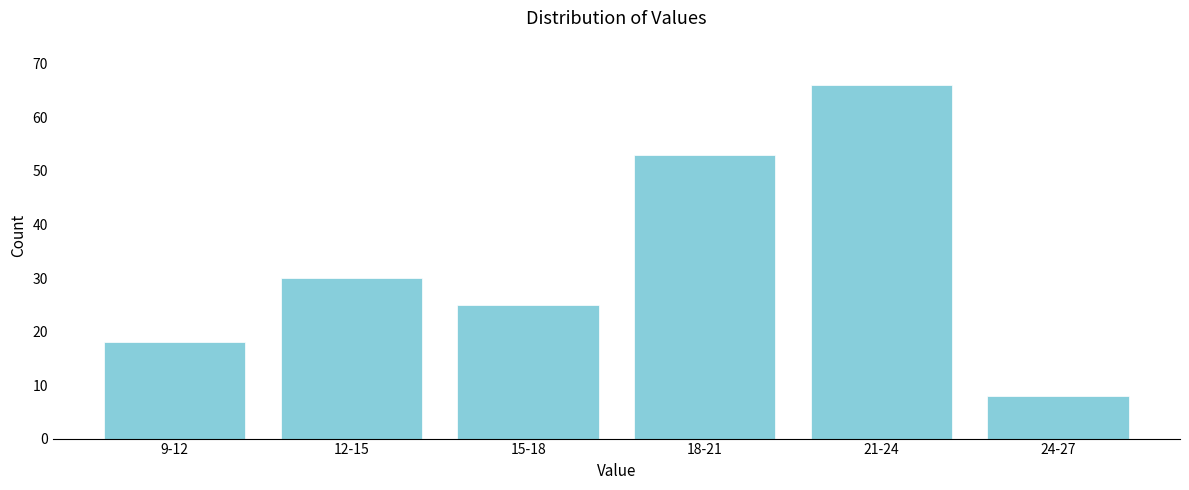

Reading left to right, list all the values displayed in this chart.

9-12=18	12-15=30	15-18=25	18-21=53	21-24=66	24-27=8